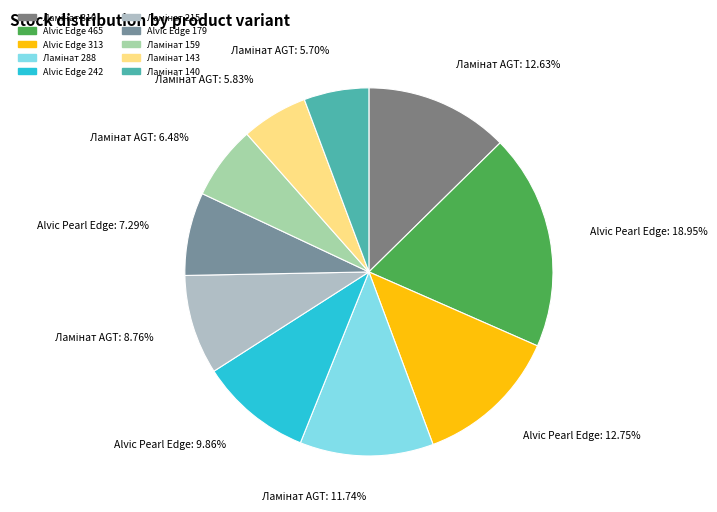

How many slices are in this pie chart?

10